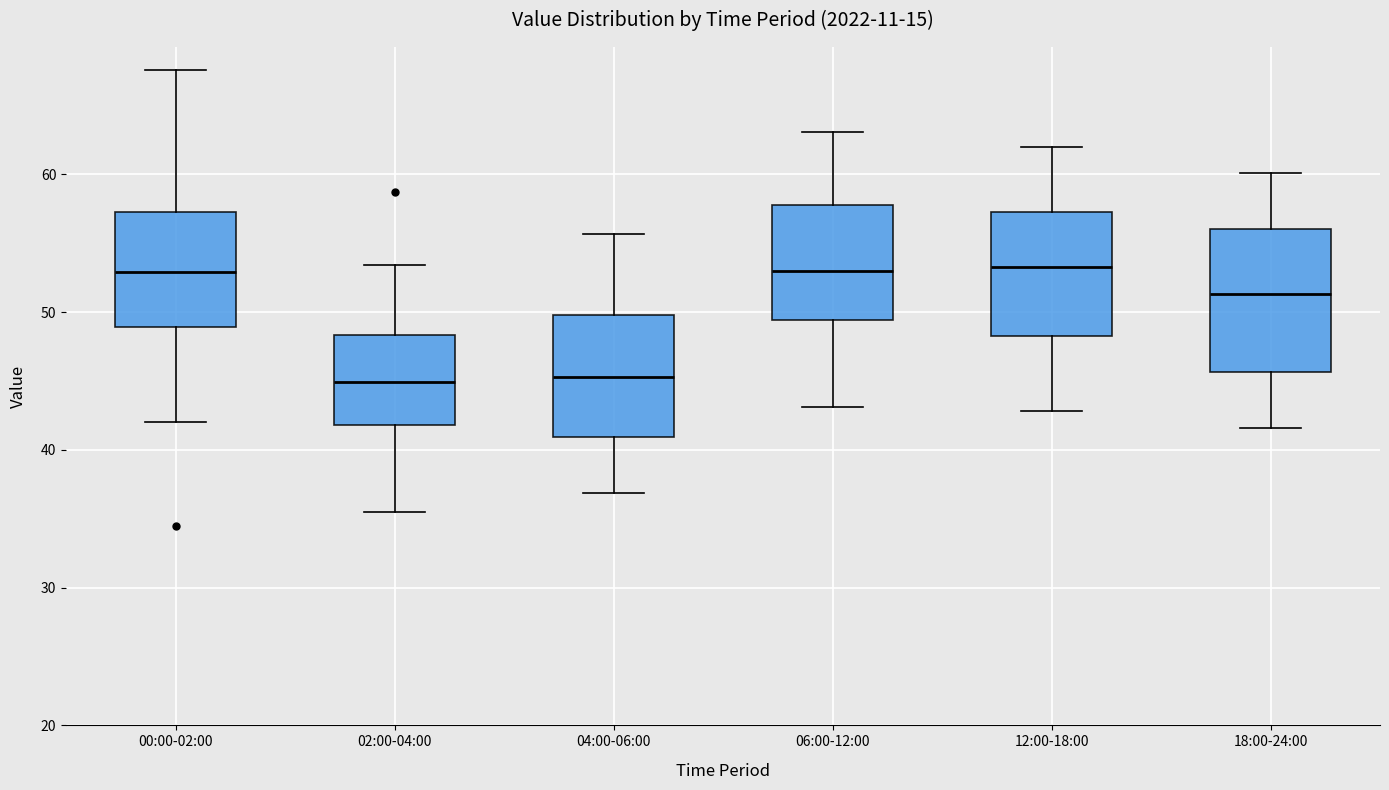

Comparing the boxes themselves (not the whiskers), which one is the tallest?

18:00-24:00